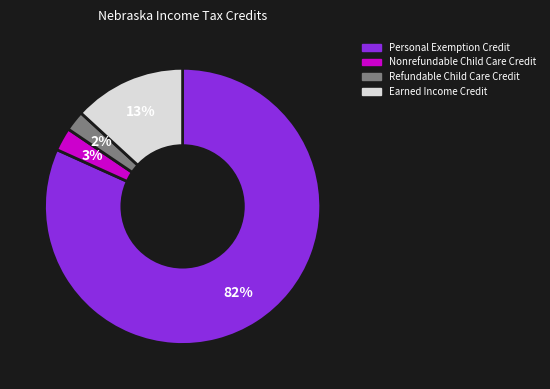

Does Personal Exemption Credit account for over 50% of the chart?

Yes